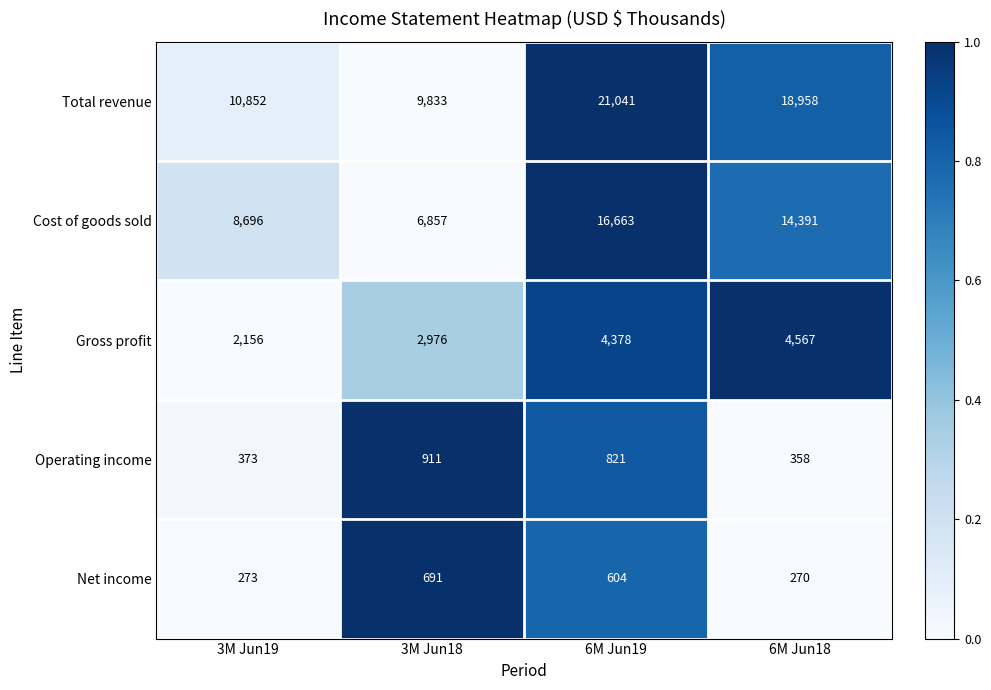

What is the difference between the maximum and minimum values in the Operating income series?

553